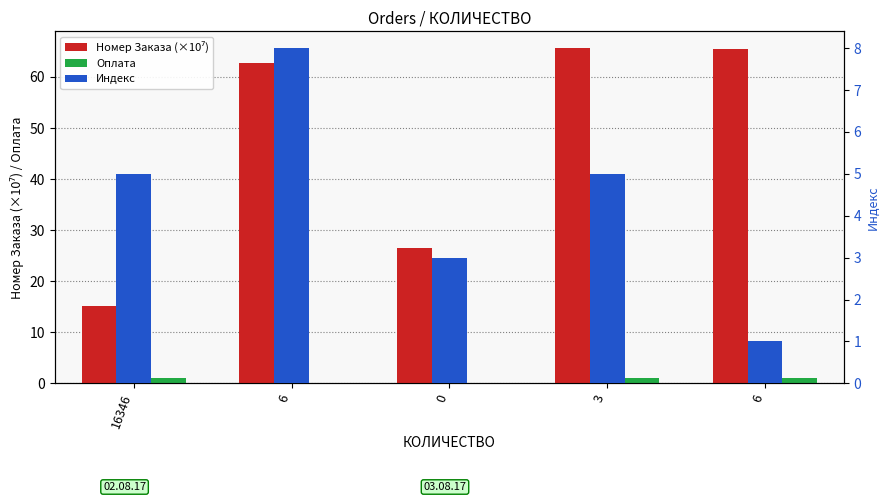

What is the total value across all series at 16346?

21.2